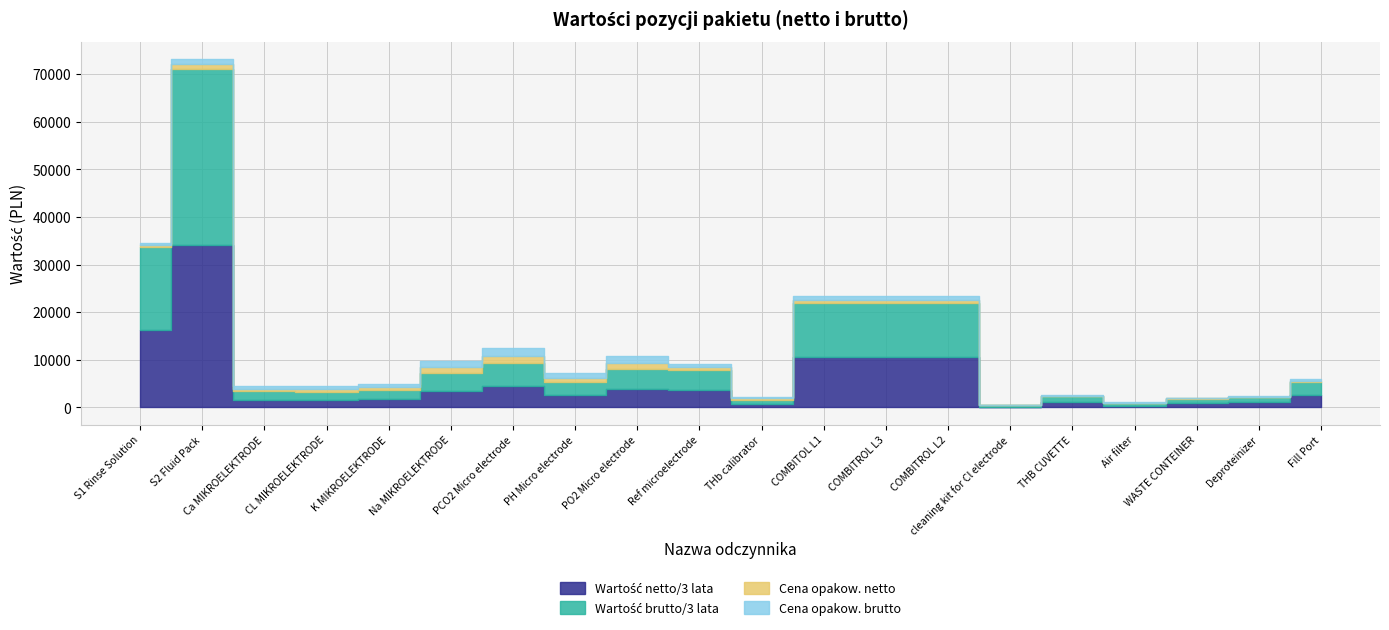

Which series changed the most between PH Micro electrode and PO2 Micro electrode?

Wartość brutto/3 lata